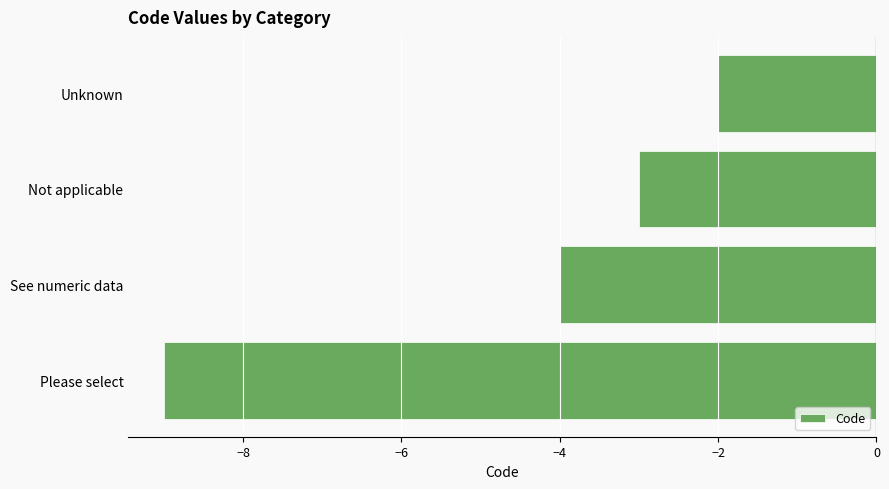

How many bars are there in total?

4